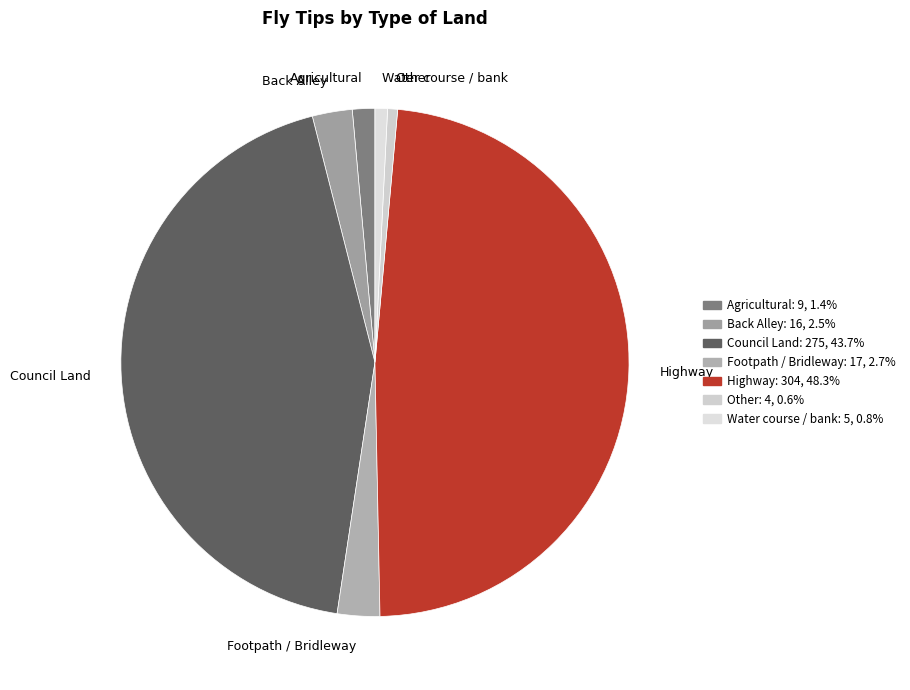

What is the largest slice in the pie chart?

Highway